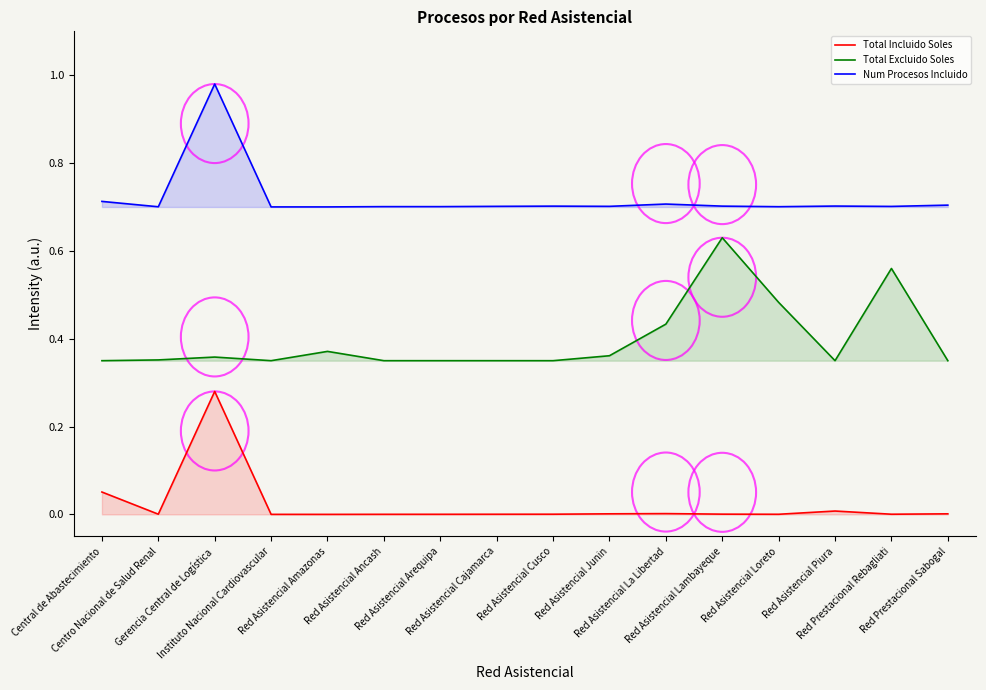

How many lines are shown in the chart?

3